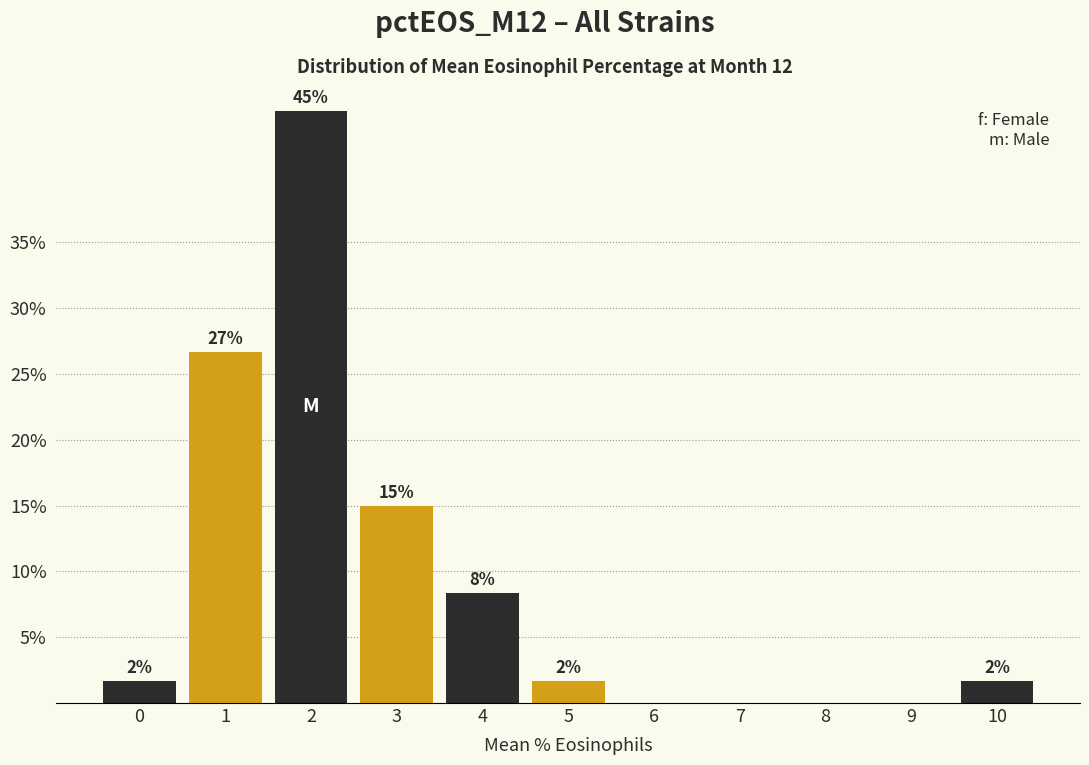

Are the bars horizontal?

No